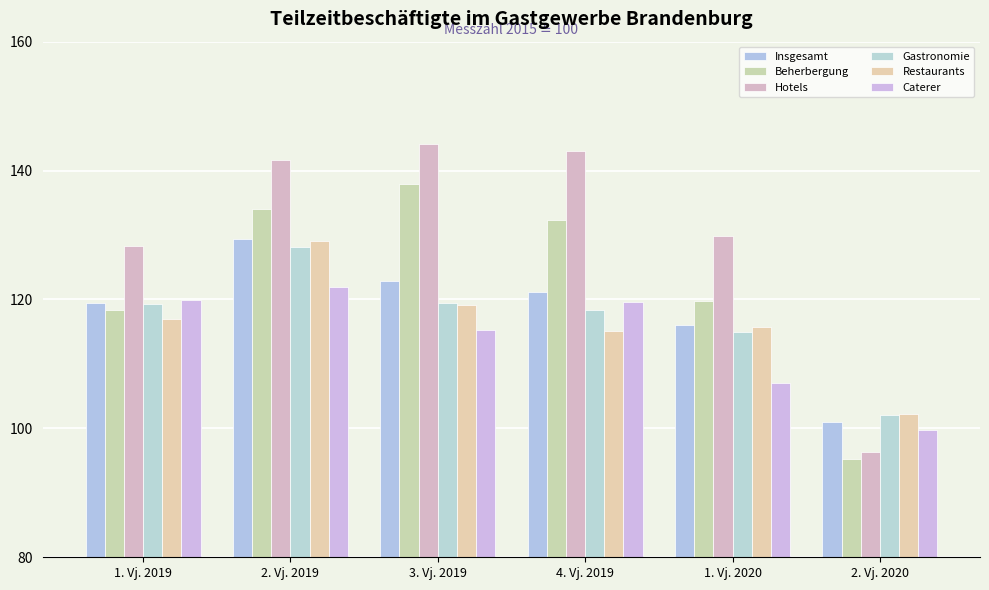

What is the difference between the maximum and minimum values in the Beherbergung series?

42.7